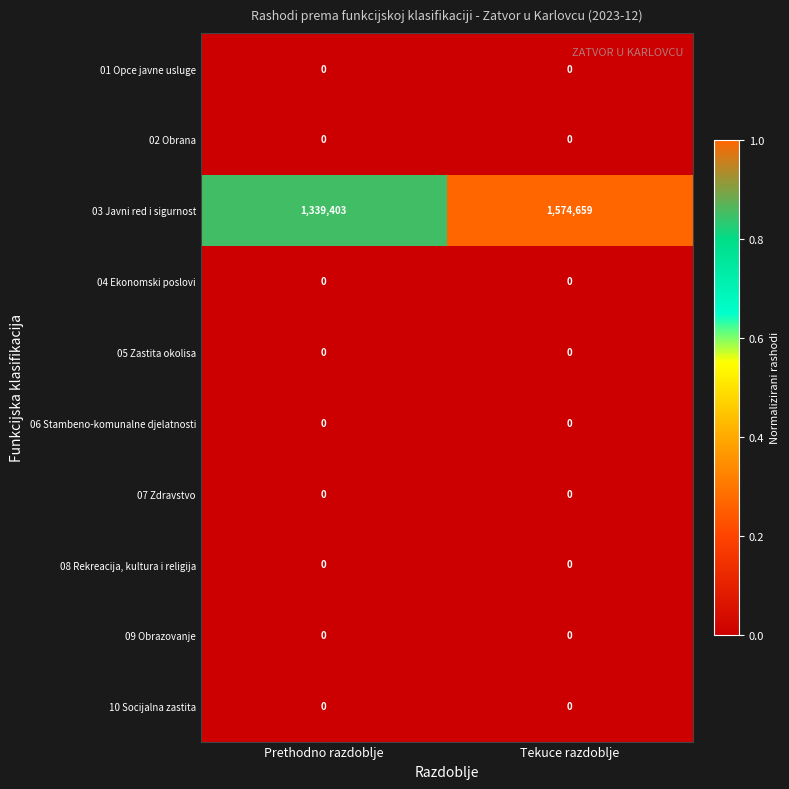

What is the minimum value for 03 Javni red i sigurnost?

1339403